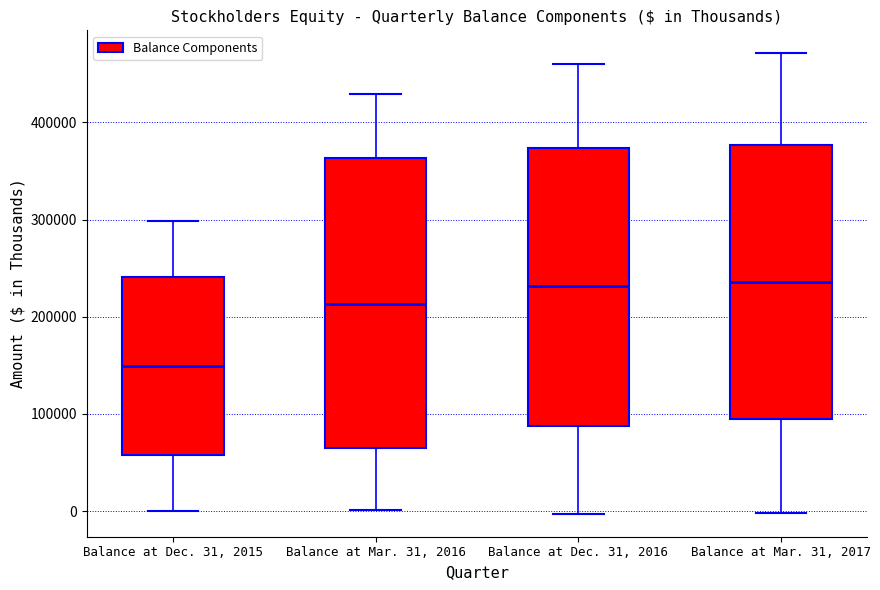

Where is the lower edge of the box for Balance at Mar. 31, 2017 on the y-axis? The values are not printed on the chart, so give them approximately, as read against the axis.

90000